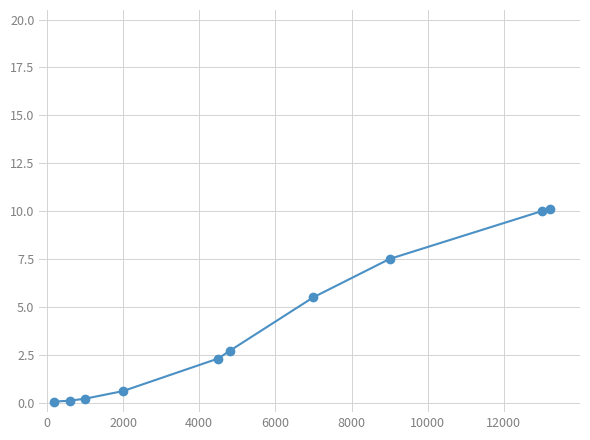

How many lines are shown in the chart?

1